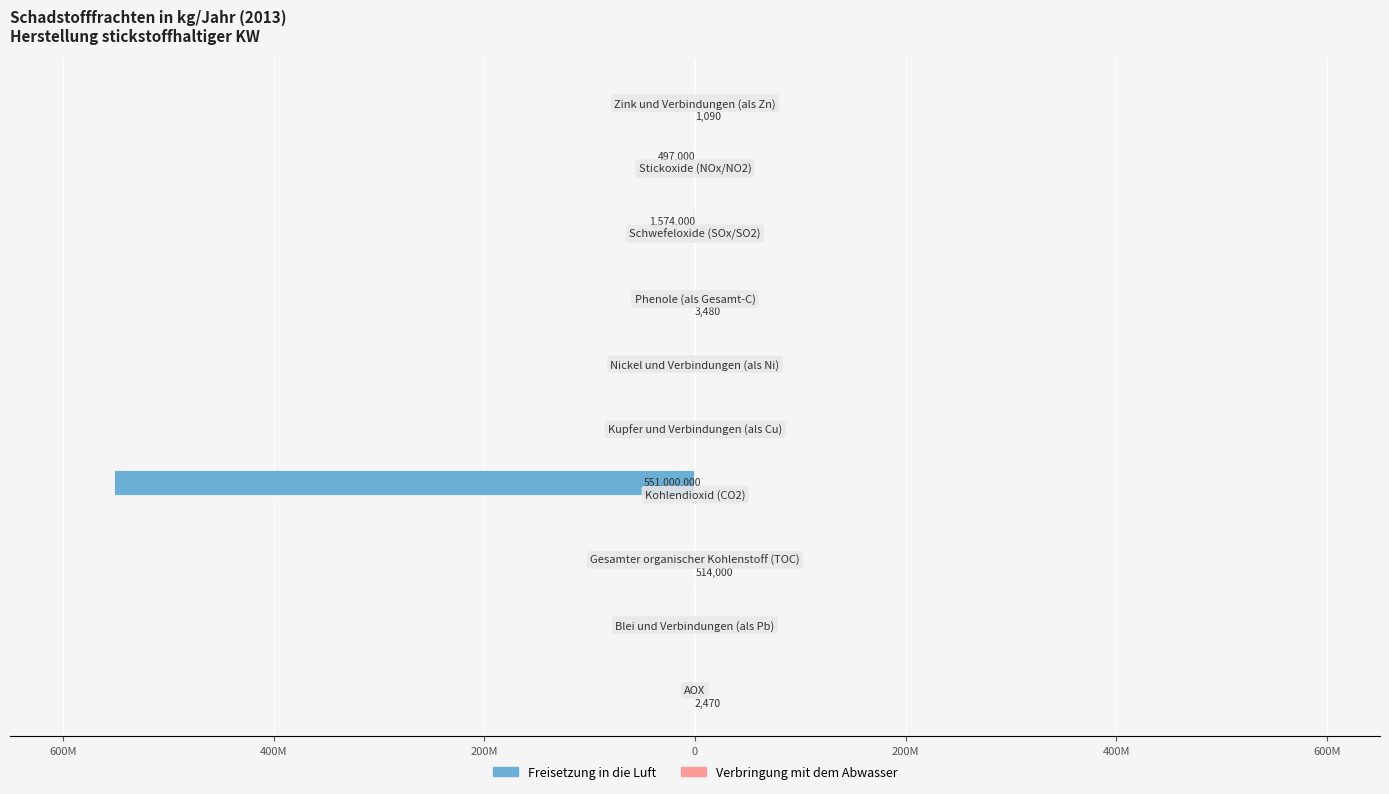

How many bars are there in each group?

2